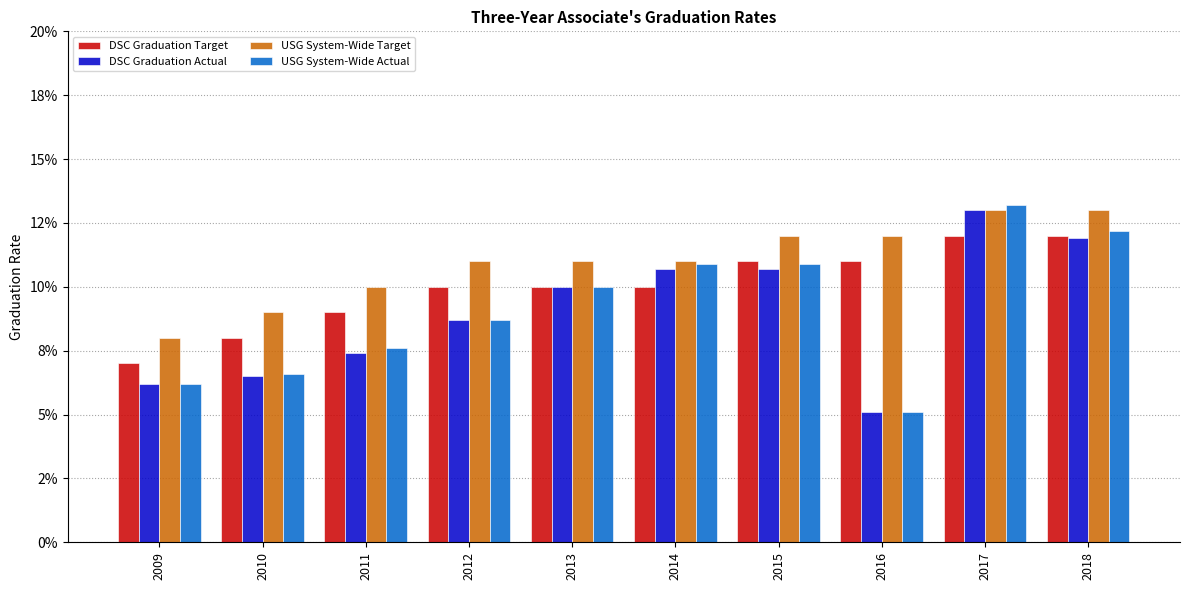

At which category does the chart reach its peak across all series?

2017